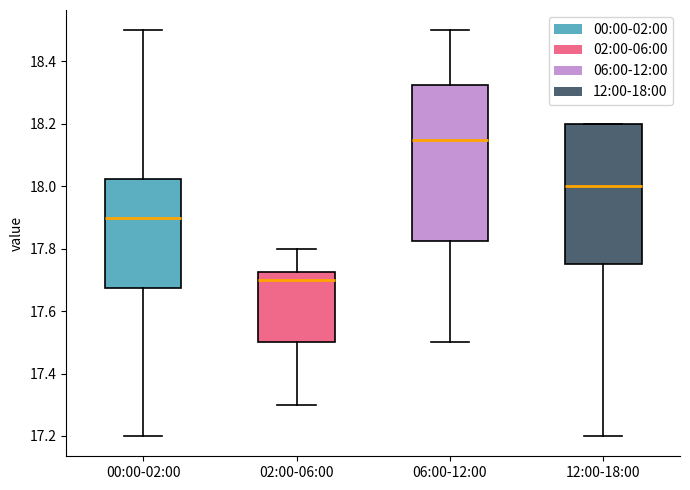

Which box has the lowest median line?

02:00-06:00